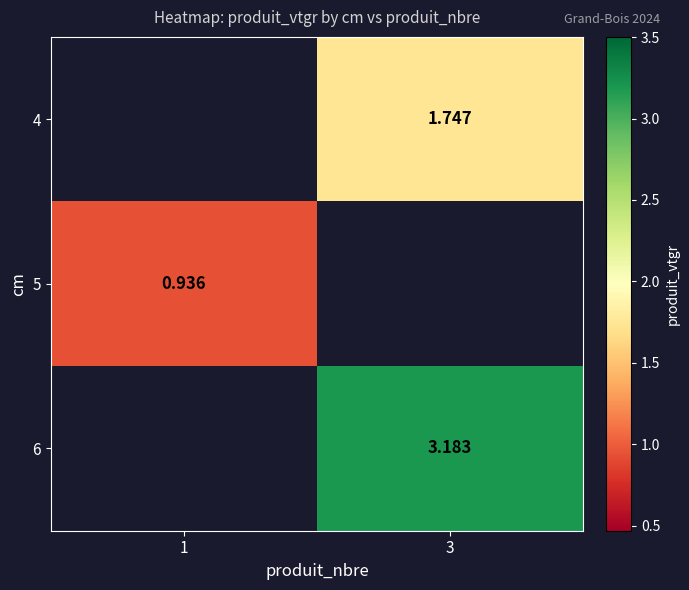

Which has a higher value, 1 or 3?

3